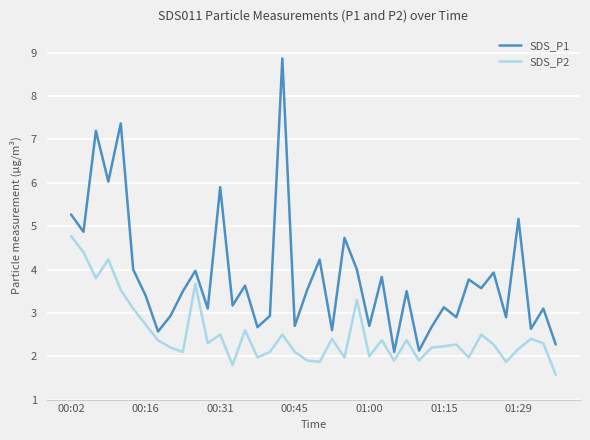

Is this an area chart (filled region under the line)?

No